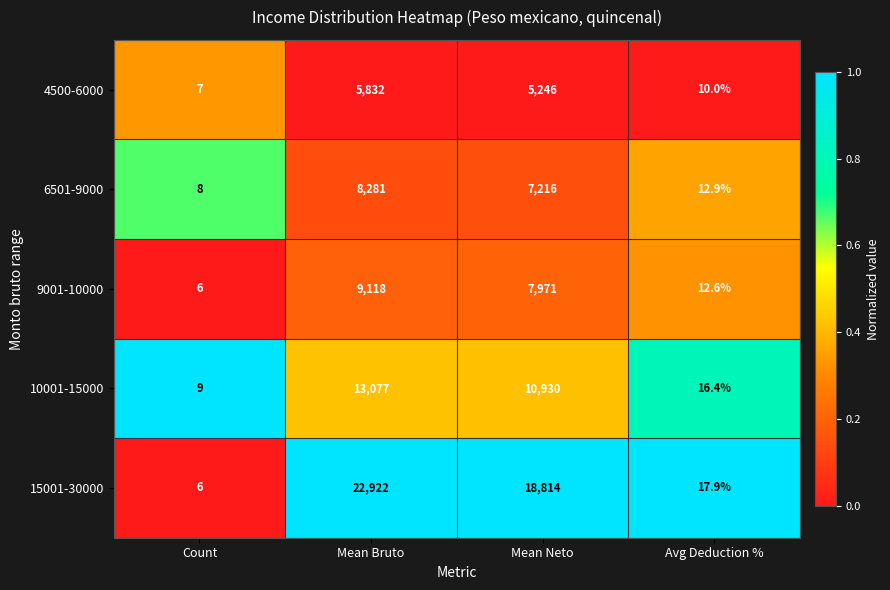

At which category is the sum across all series the highest?

Mean Bruto